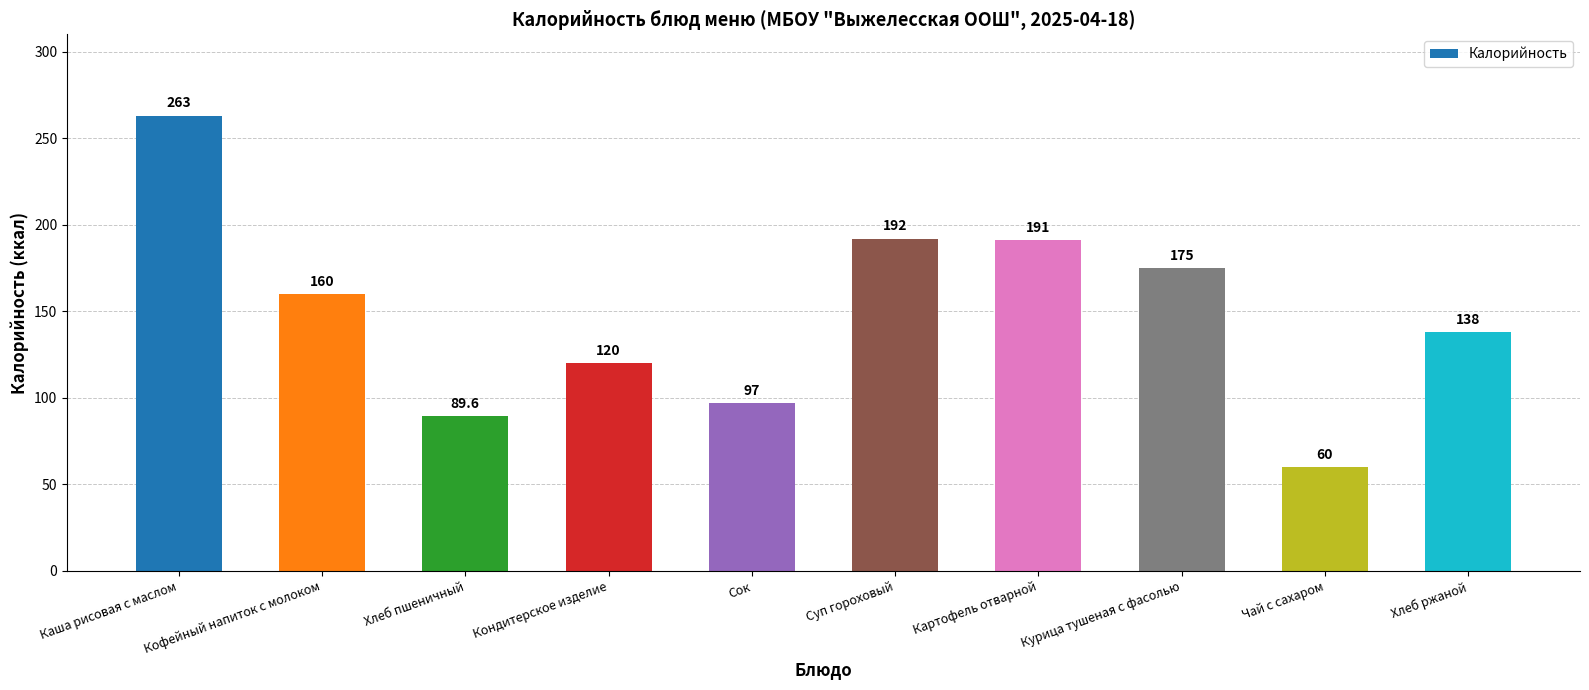

What is the label of the 10th bar from the left?

Хлеб ржаной